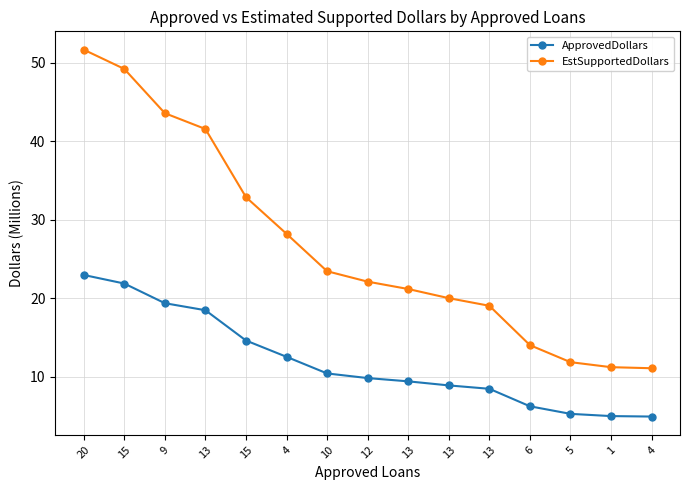

Count the number of categories in the chart.

15